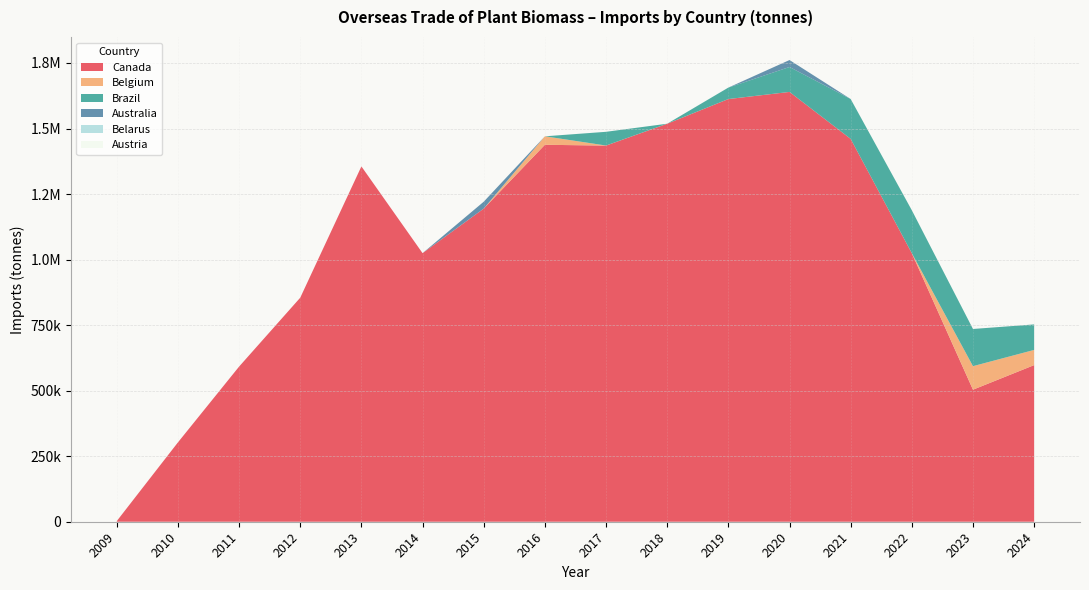

Reading left to right, list all the values displayed in this chart.

Canada: 2009=2469.3	2010=302650.6	2011=591780.8	2012=854602.7	2013=1355464.0	2014=1024548.5	2015=1194424.5	2016=1437941.9	2017=1434886.6	2018=1518168.2	2019=1612343.4	2020=1639551.6	2021=1460466.3	2022=1024335.8	2023=503687.8	2024=597475.8
Belgium: 2009=127.5	2010=0.0	2011=2.0	2012=26.4	2013=28.0	2014=0.0	2015=102.6	2016=32334.7	2017=216.3	2018=98.7	2019=114.1	2020=35.9	2021=0.0	2022=140.7	2023=89726.5	2024=57934.2
Brazil: 2009=0.0	2010=0.0	2011=0.0	2012=0.0	2013=0.0	2014=0.0	2015=0.0	2016=0.0	2017=52363.0	2018=53.7	2019=43671.6	2020=95145.1	2021=152083.3	2022=163751.8	2023=141863.9	2024=97290.2
Australia: 2009=0.0	2010=0.0	2011=0.0	2012=0.0	2013=0.0	2014=0.0	2015=26257.9	2016=0.0	2017=0.0	2018=0.0	2019=0.0	2020=26511.0	2021=0.0	2022=0.0	2023=25.0	2024=0.0
Belarus: 2009=0.0	2010=0.0	2011=41.8	2012=0.0	2013=0.0	2014=0.0	2015=0.0	2016=0.0	2017=0.0	2018=0.0	2019=48.0	2020=0.0	2021=0.0	2022=0.0	2023=0.0	2024=0.0
Austria: 2009=0.0	2010=0.0	2011=0.0	2012=0.0	2013=0.2	2014=0.0	2015=0.0	2016=0.0	2017=0.0	2018=0.0	2019=50.5	2020=0.0	2021=0.0	2022=0.0	2023=0.0	2024=0.0